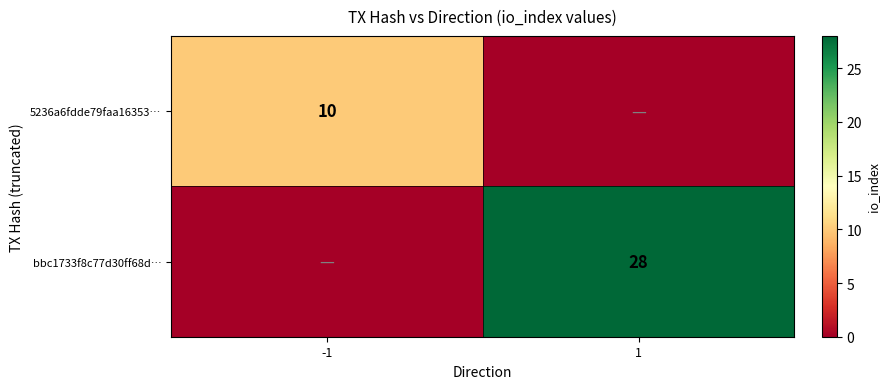

Between 1 and -1, which is larger?

-1